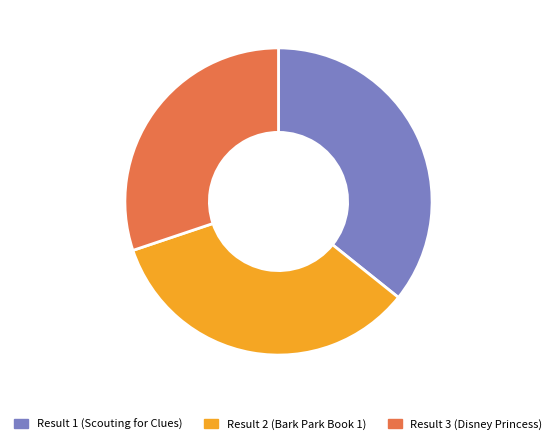

Does Result 2 (Bark Park Book 1) represent more than half of the total?

No